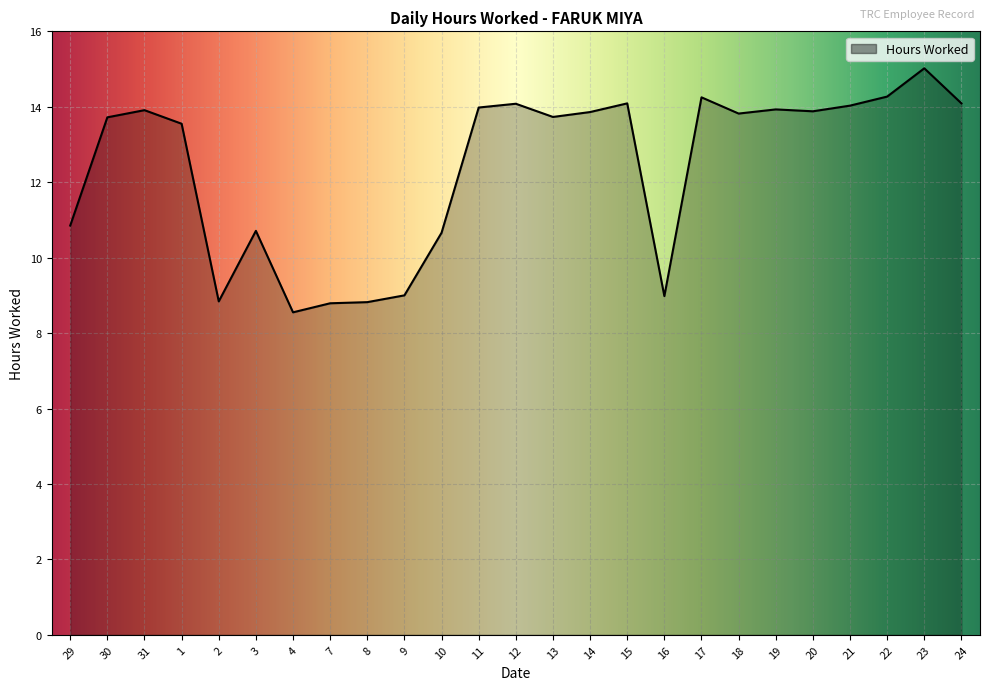

Does the chart display data point markers on the line(s)?

No